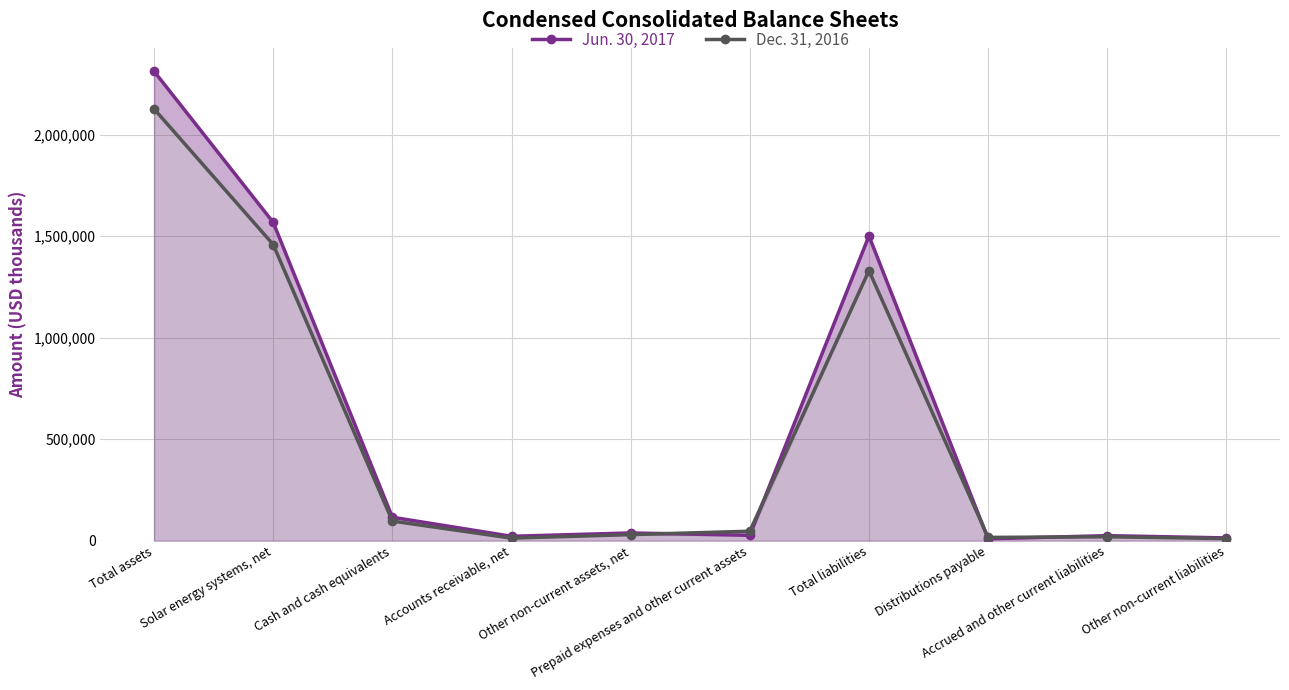

List the series in order of their peak value, lowest first.

Dec. 31, 2016, Jun. 30, 2017